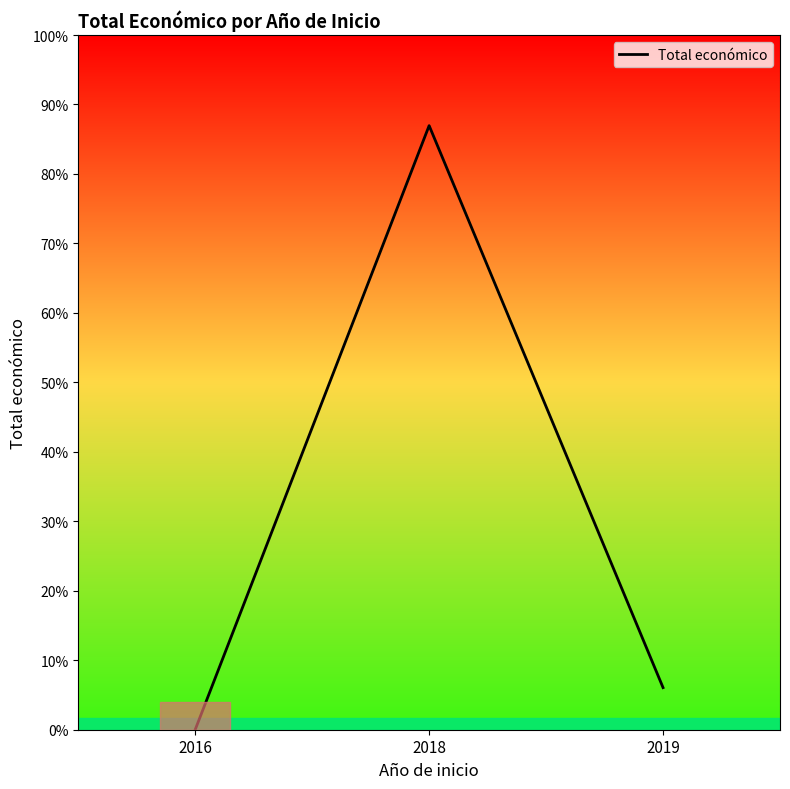

Reading left to right, extract all data points from this chart.

2016=6000	2018=29753547	2019=2073793